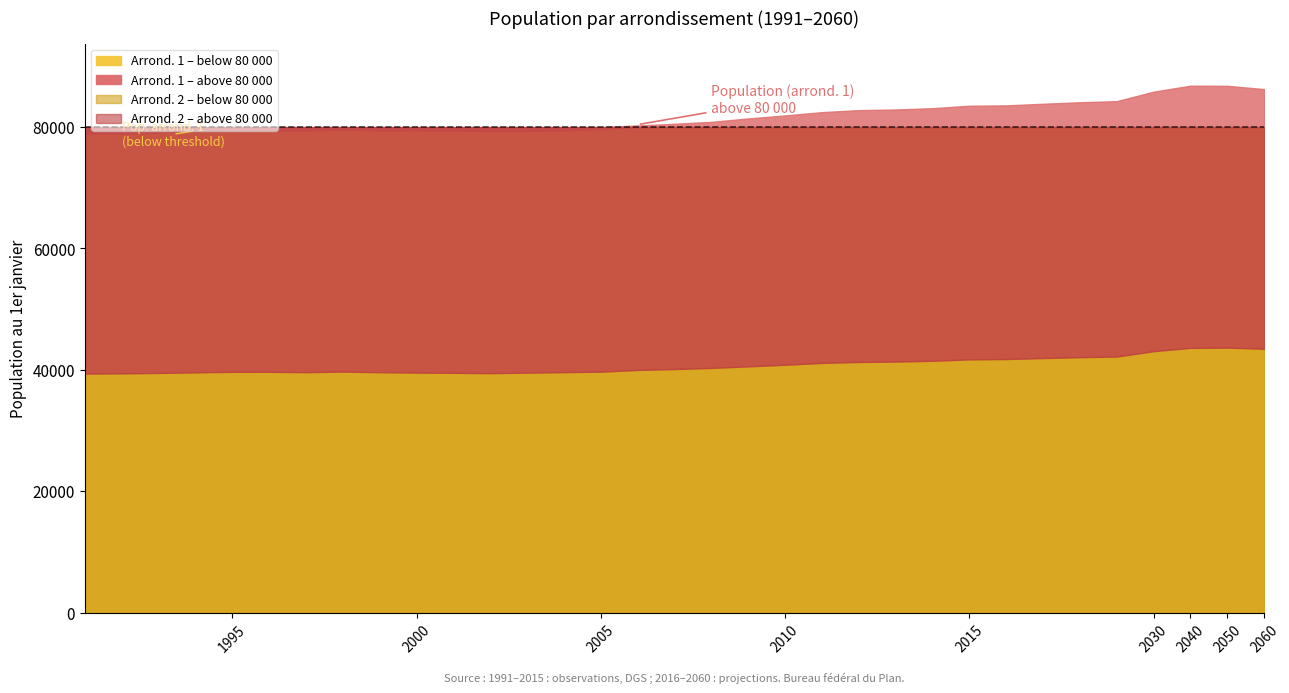

Where is the first local maximum for Population (arrond. 1)?

1996